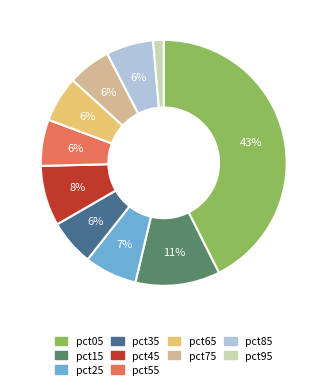

To the nearest percent, what is the average slice percentage?

10%